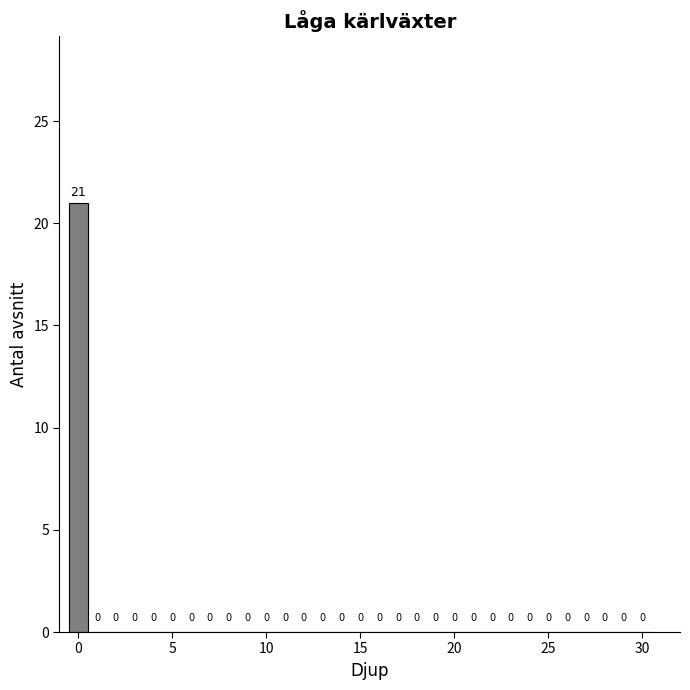

Read against the x-axis, roughly where is the centre of the tallest bar?

0.0